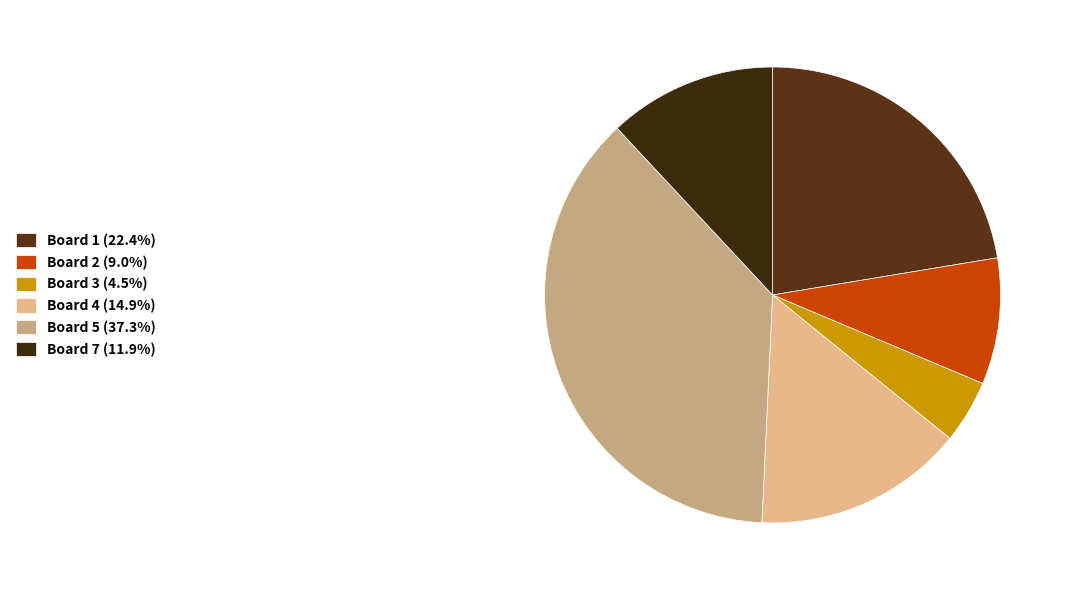

How many segments does this pie chart have?

6